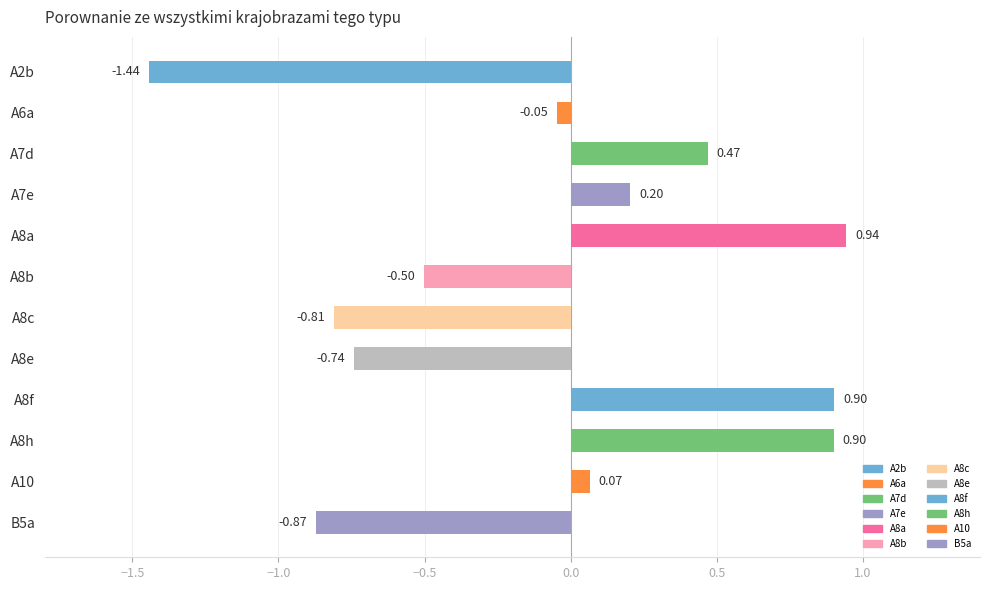

What is the difference between the maximum and minimum values?

2.4